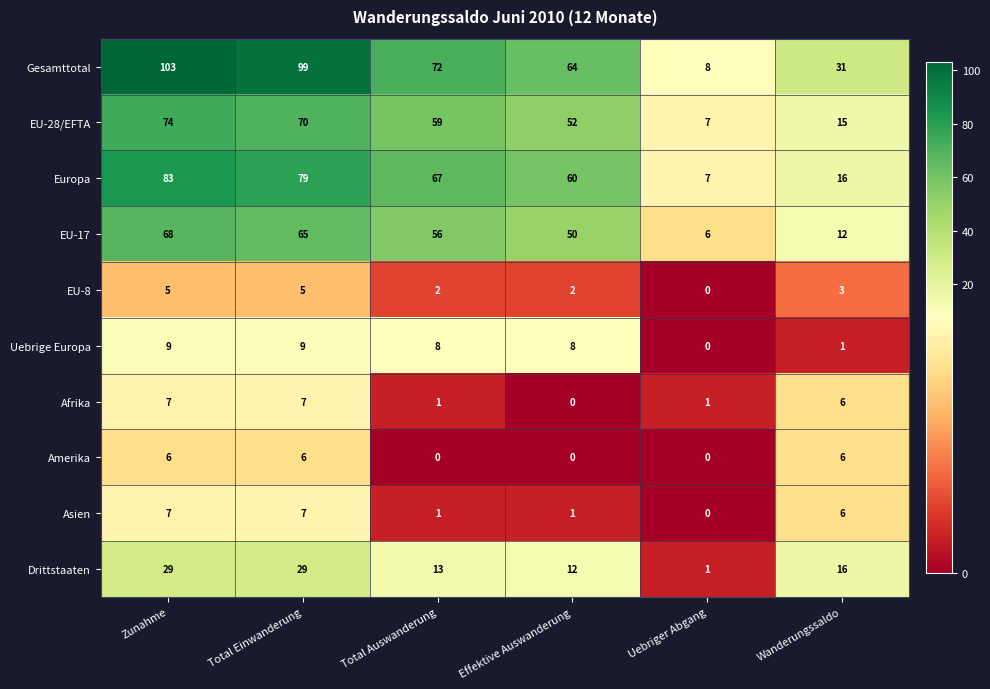

How many data points in EU-17 are less than 56?

3